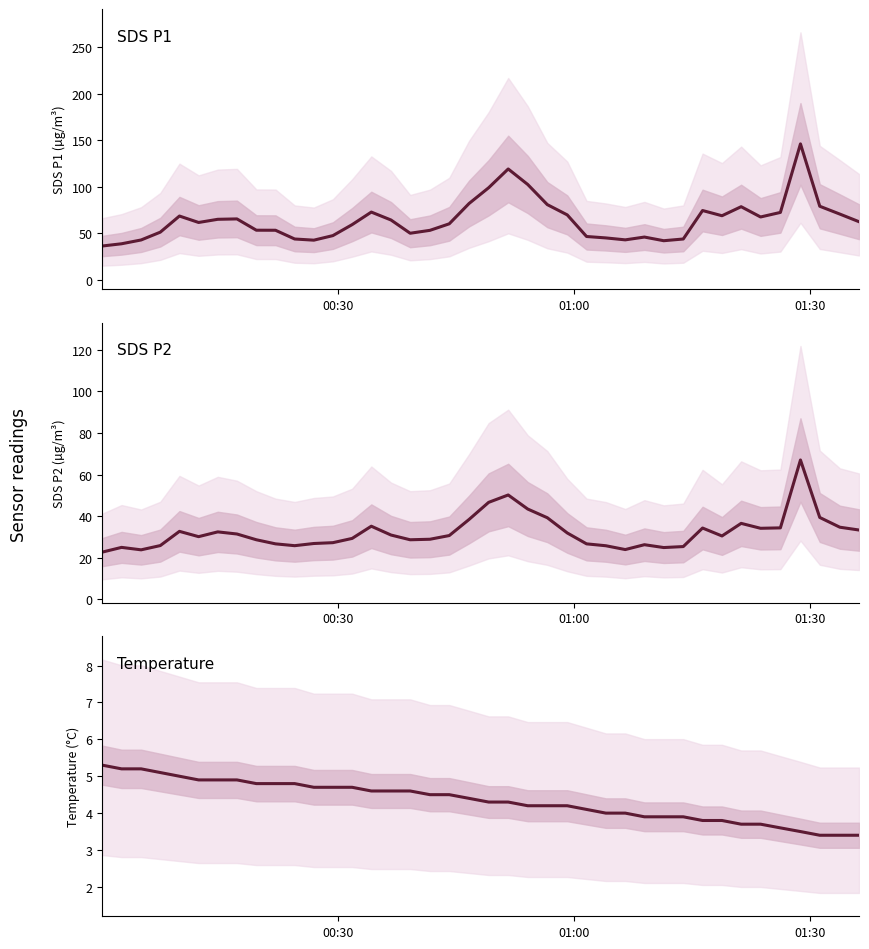

Is this an area chart (filled region under the line)?

No